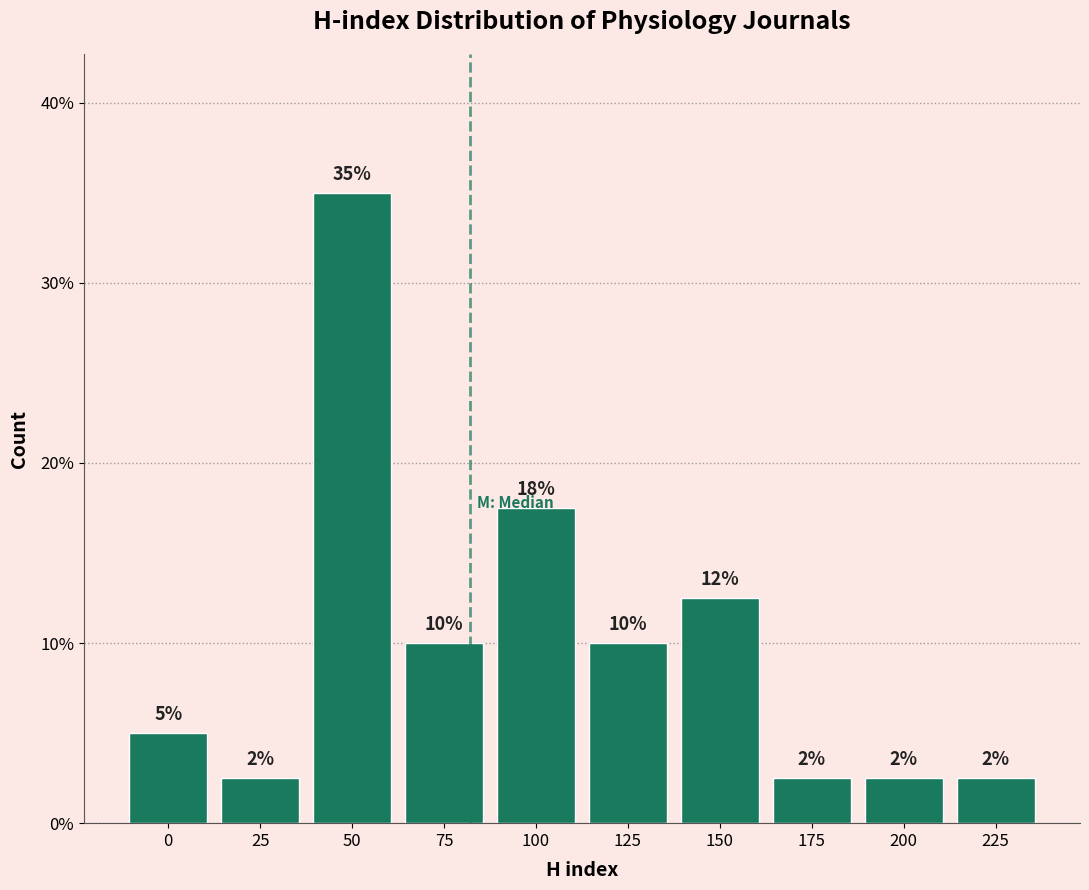

How many bars are there in total?

10